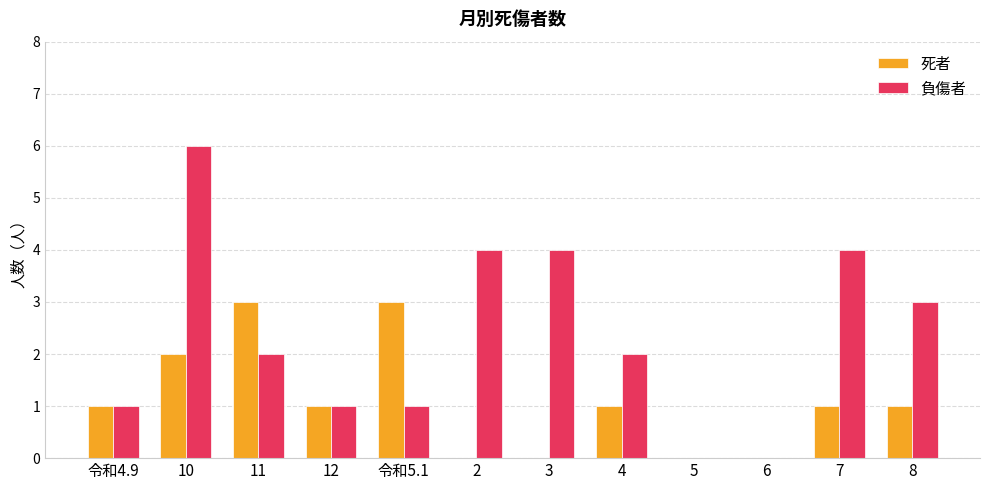

Reading left to right, extract all data points from this chart.

死者: 1	2	3	1	3	0	0	1	0	0	1	1
負傷者: 1	6	2	1	1	4	4	2	0	0	4	3